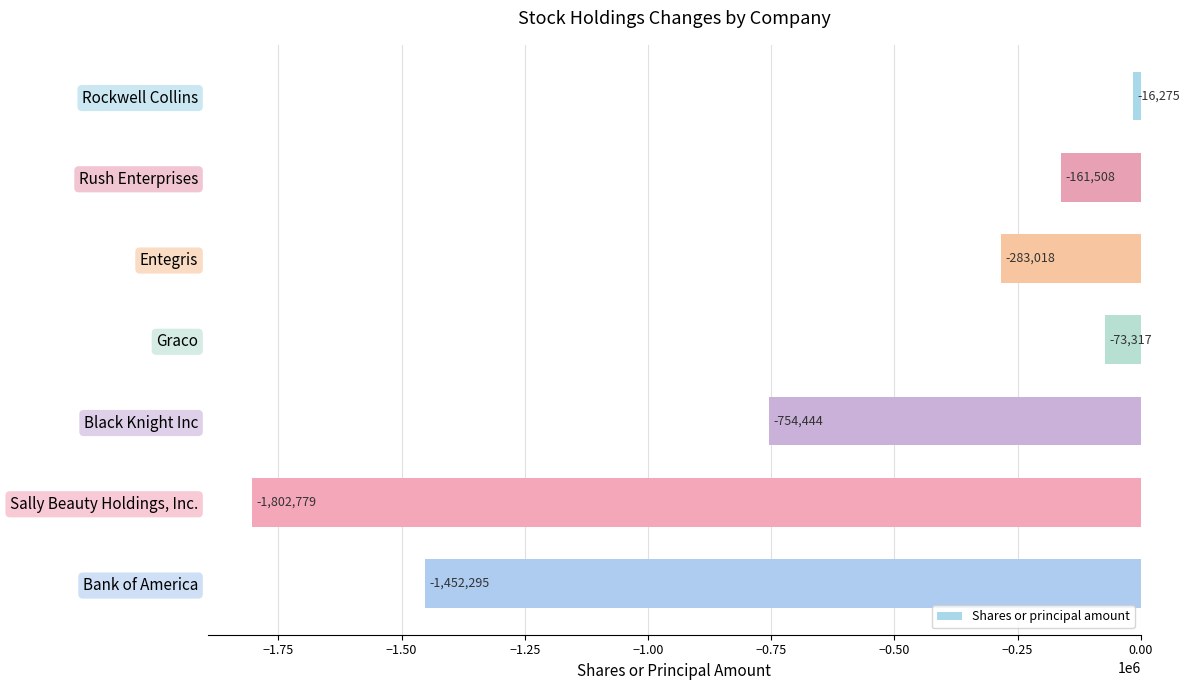

True or false: the data shows -283018 at Entegris.

True